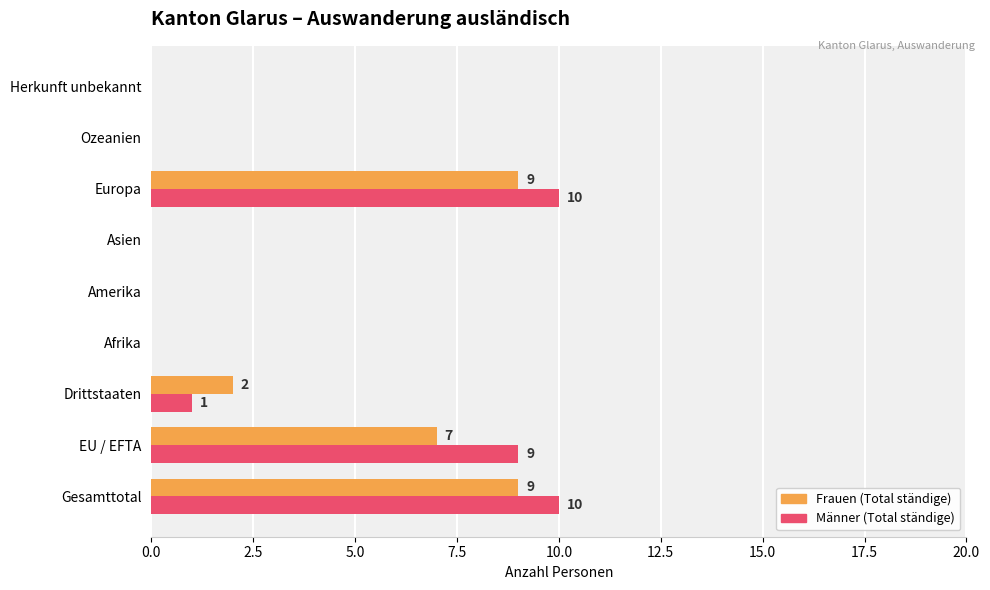

What is the sum of all Männer (Total ständige) values?

30